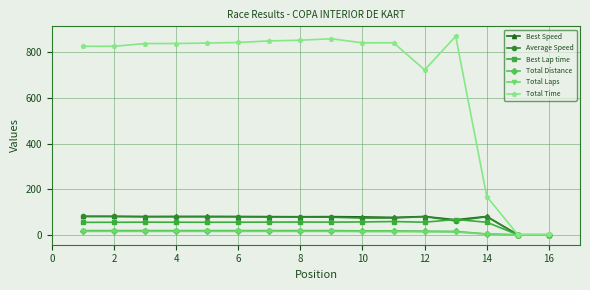

How many data points in Average Speed are less than 78?

7